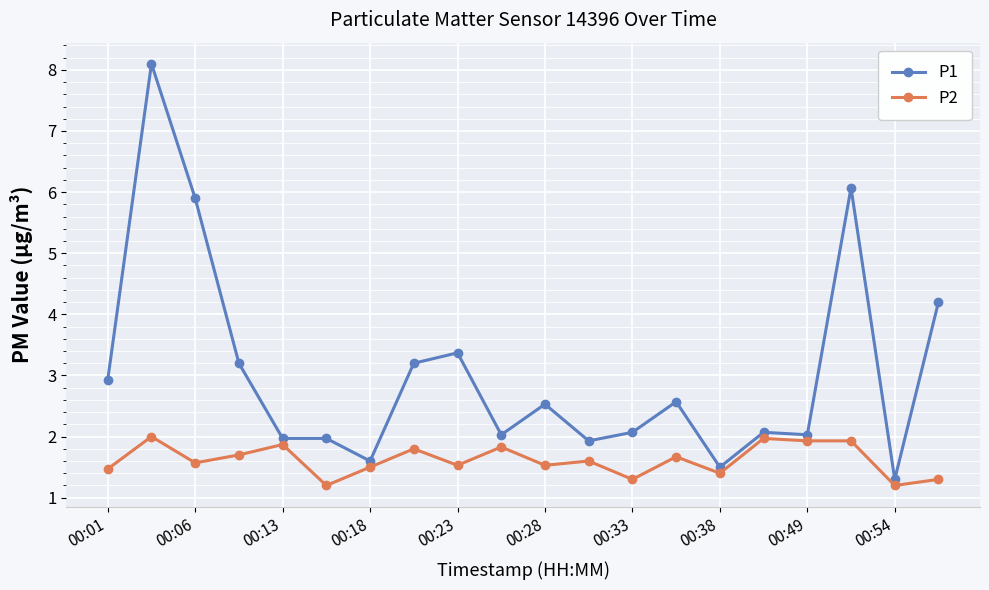

What is the maximum value shown in the chart?

8.1